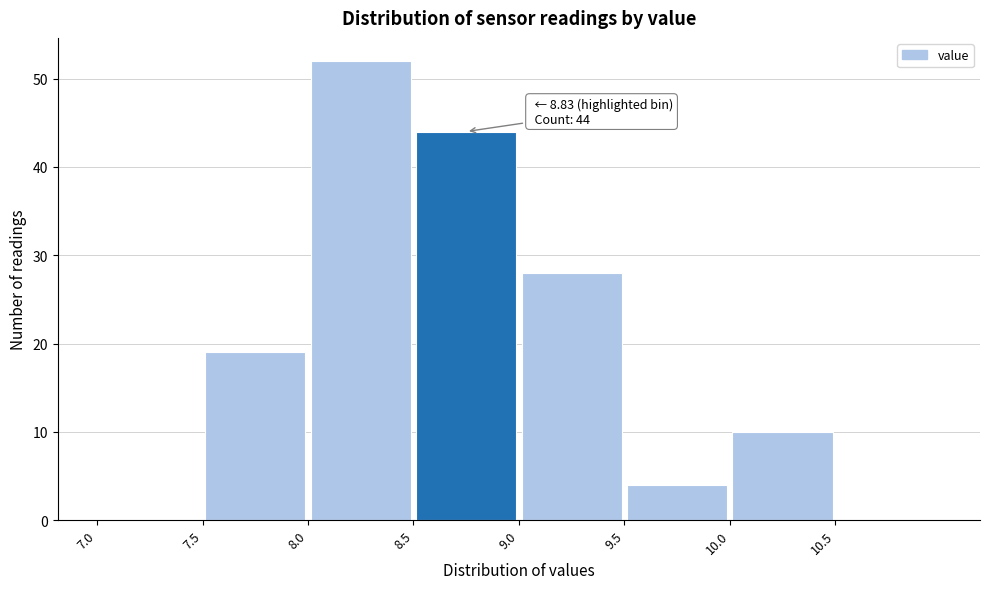

Over which range of the x-axis is the bar tallest?

8.0 to 8.5